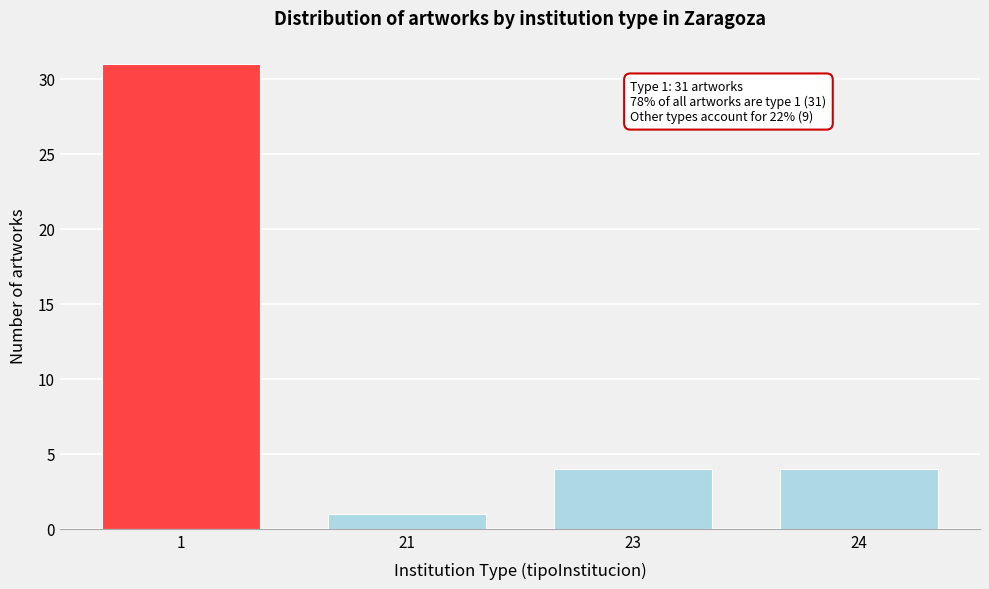

Reading left to right, transcribe all the data shown in this chart.

31	1	4	4